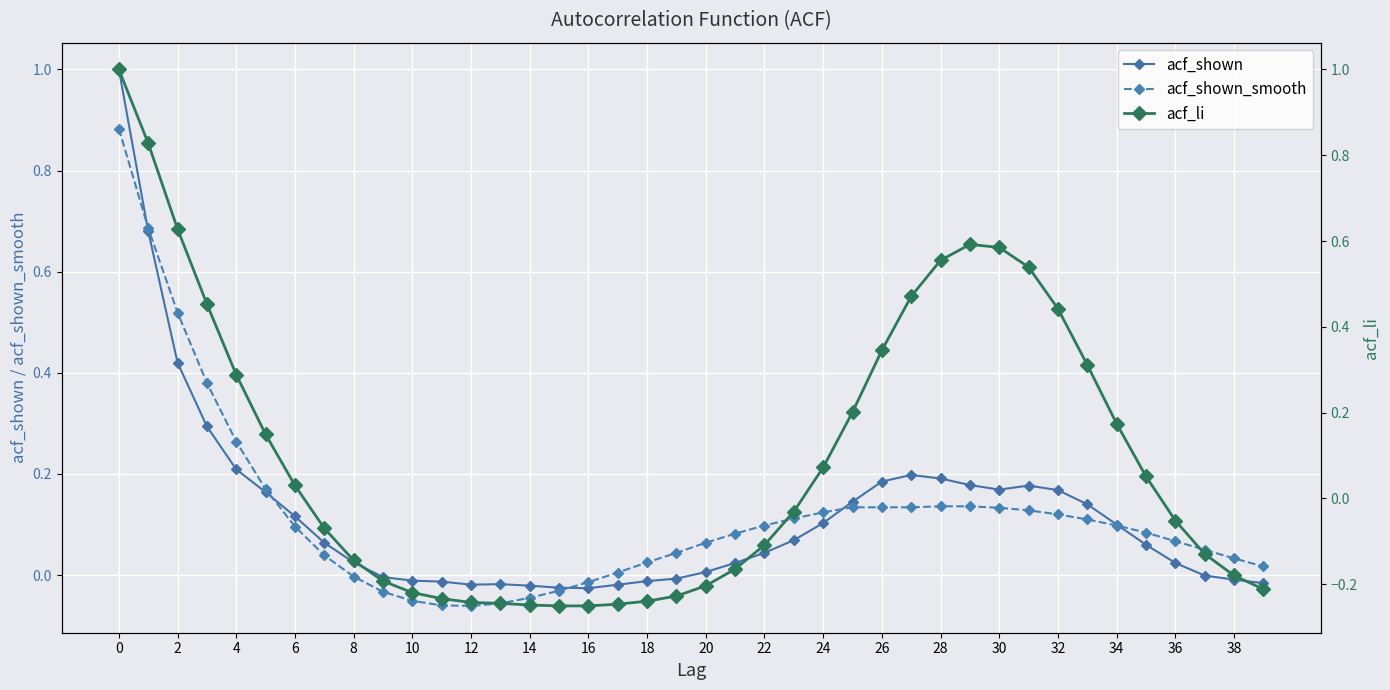

How many positive values does the acf_shown series have?

26